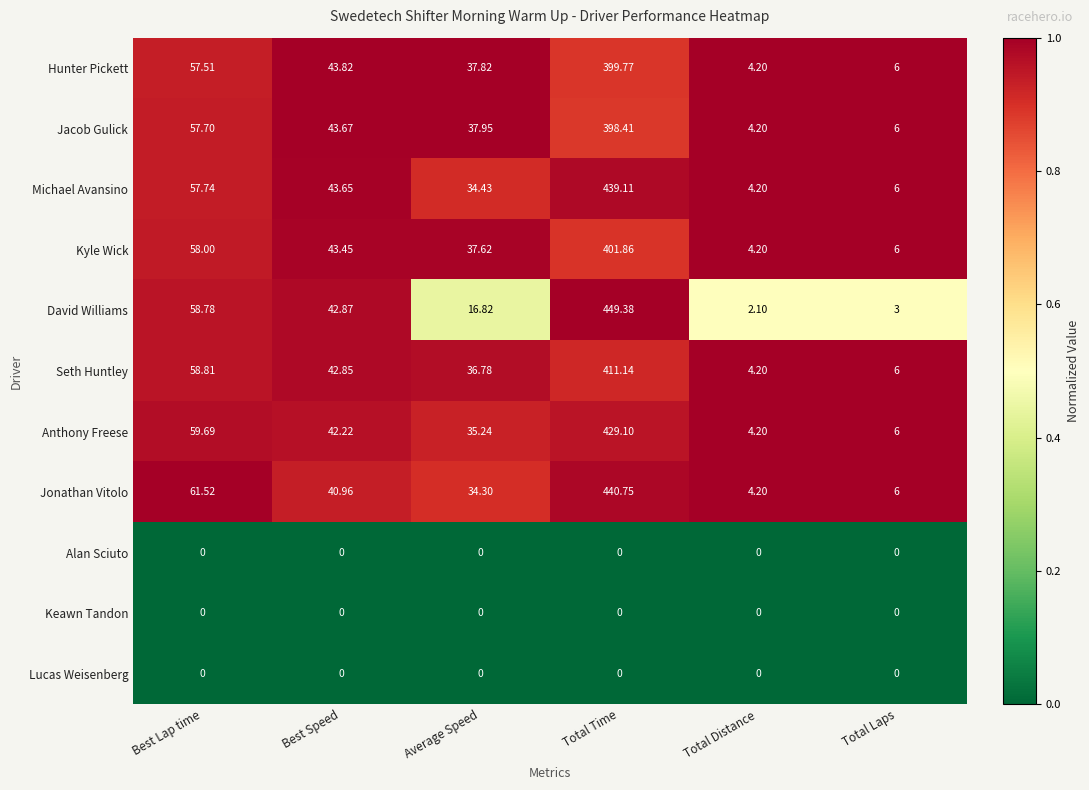

At which category is the sum across all series the highest?

Total Time